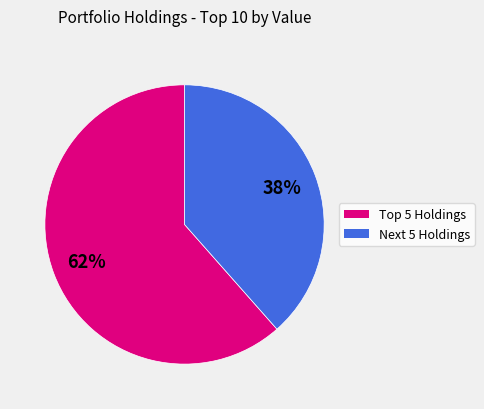

Is there a majority slice in this chart?

Yes